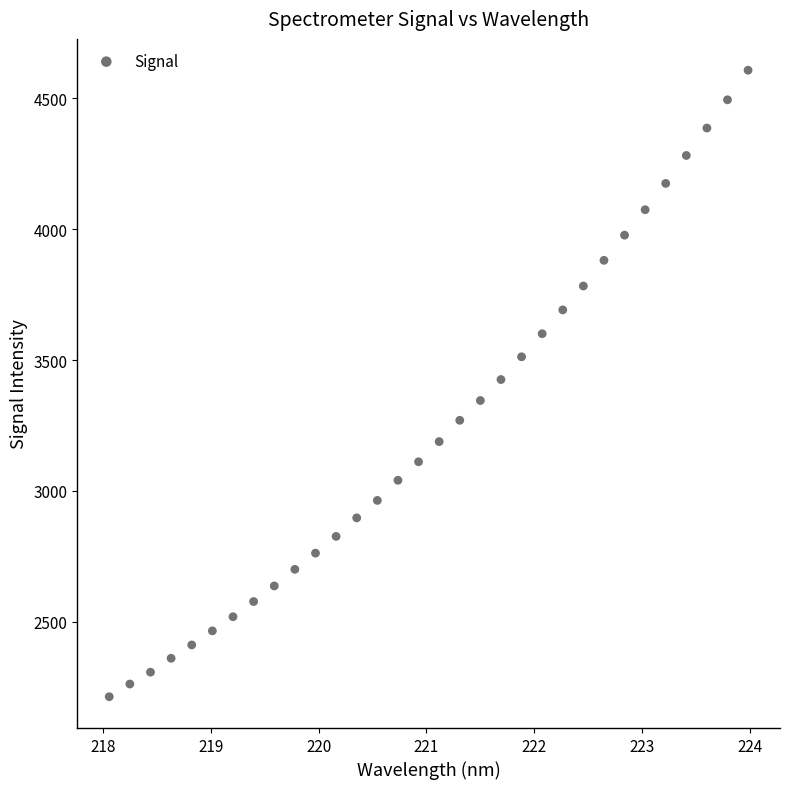

What is the range of X values (max minus min)?

5.9